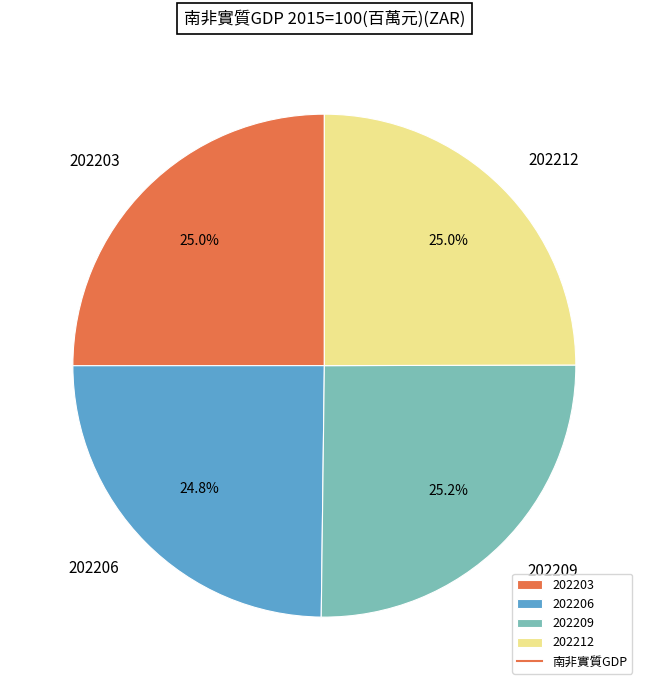

True or false: 202209 accounts for 15% of the total.

False